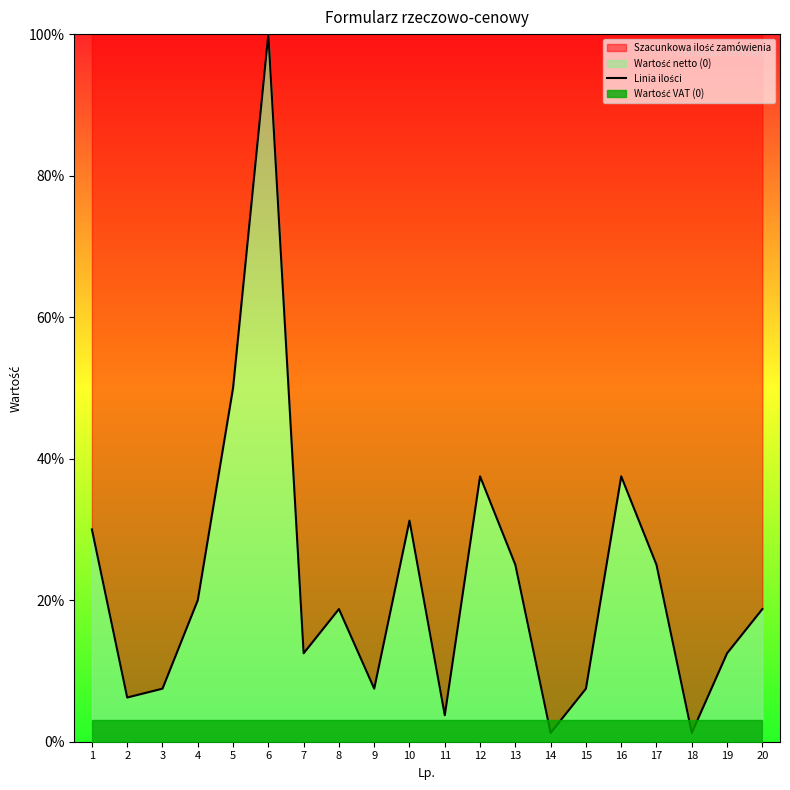

What is the minimum value shown in the chart?

1.2